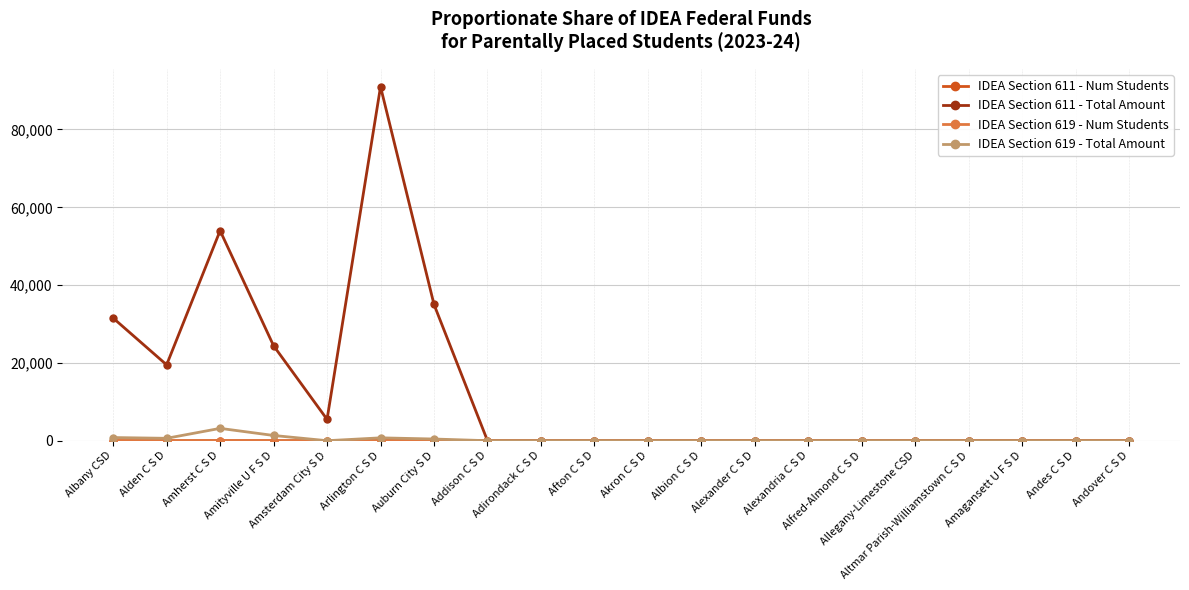

Which series has the widest spread of values?

IDEA Section 611 - Total Amount